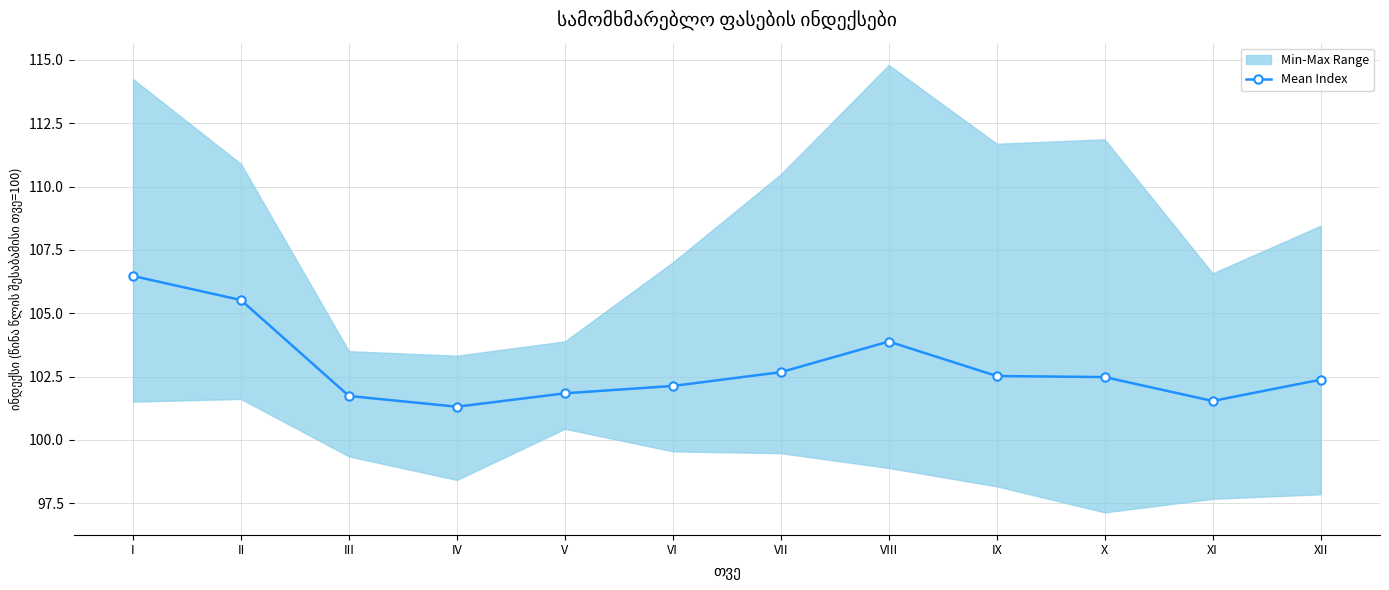

What is the difference between the maximum and minimum values?

5.2